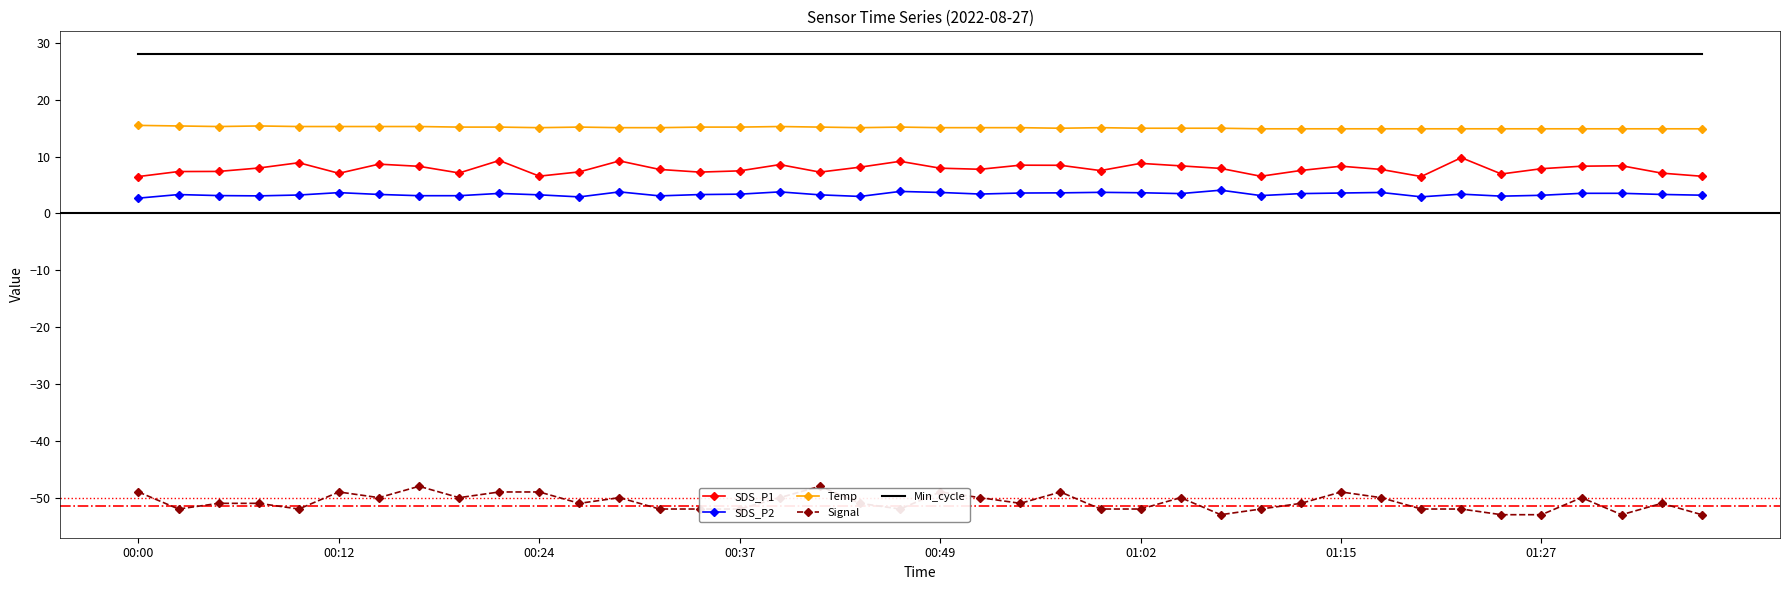

What is the sum of all Signal values?

-2033.0